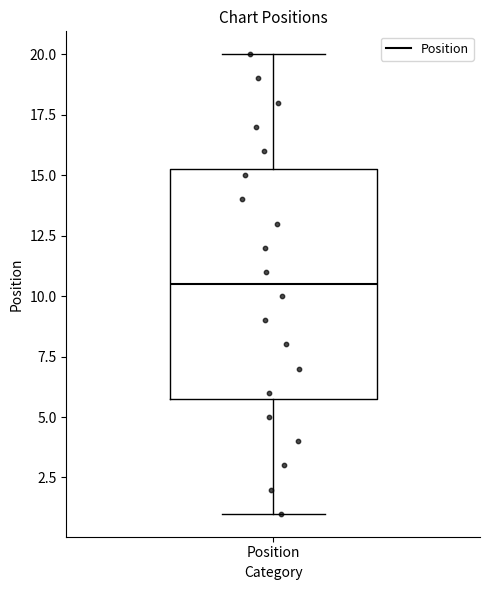

Where does the lower whisker of the box for Position end on the y-axis? The values are not printed on the chart, so give them approximately, as read against the axis.

1.0